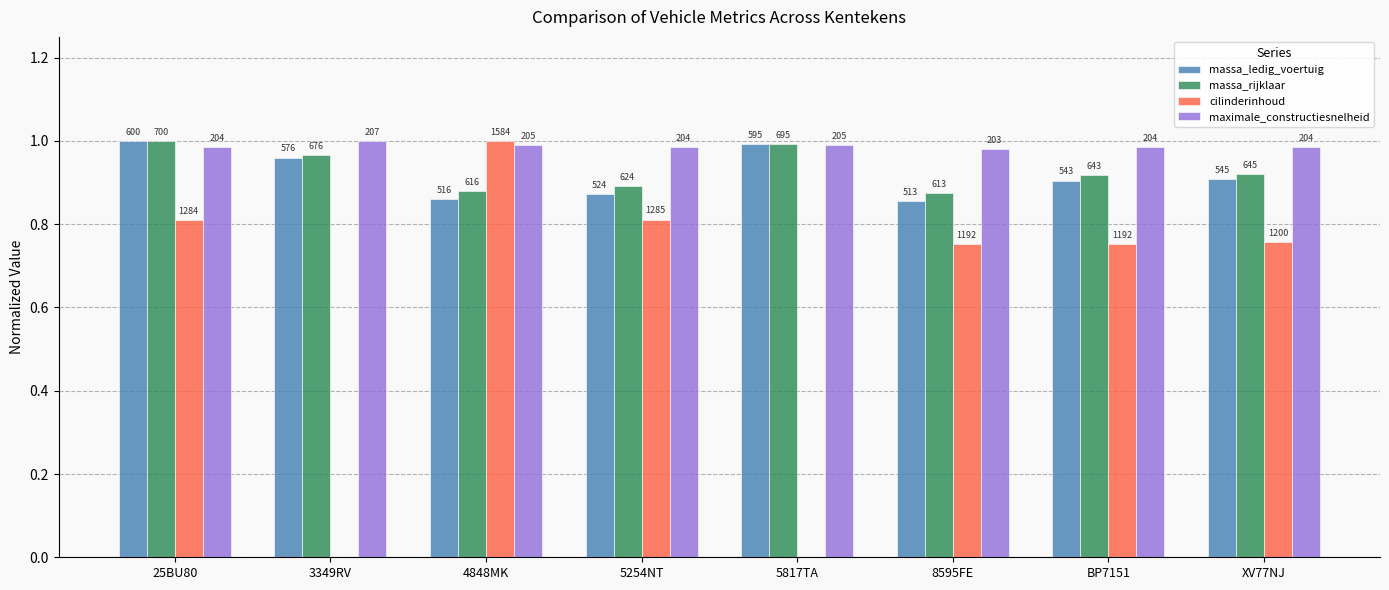

Are the bars horizontal?

No